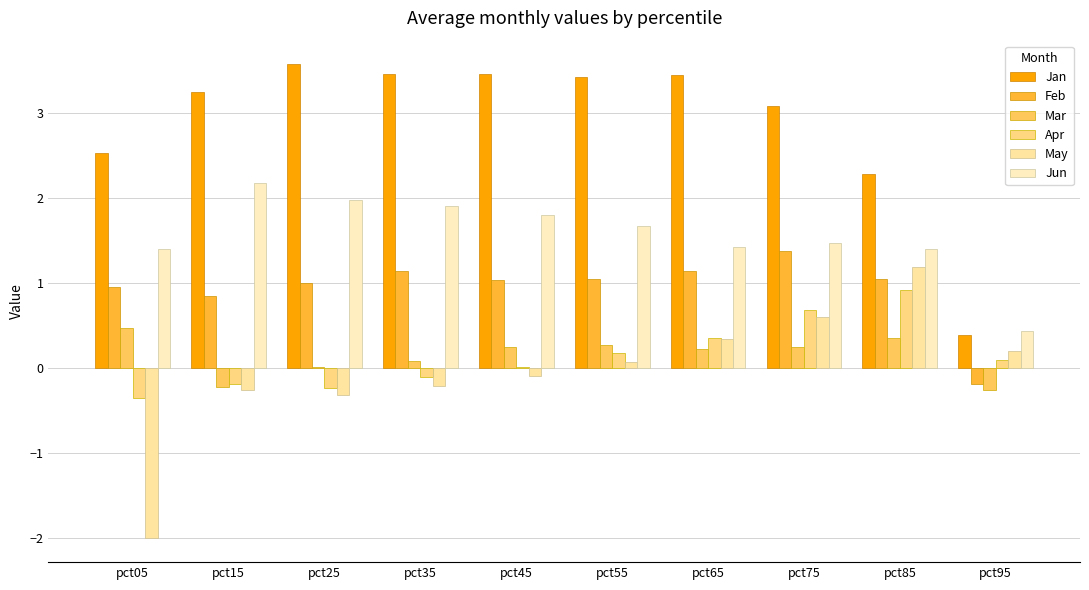

What is the value of the Jan bar at the 10th from the left?

0.4